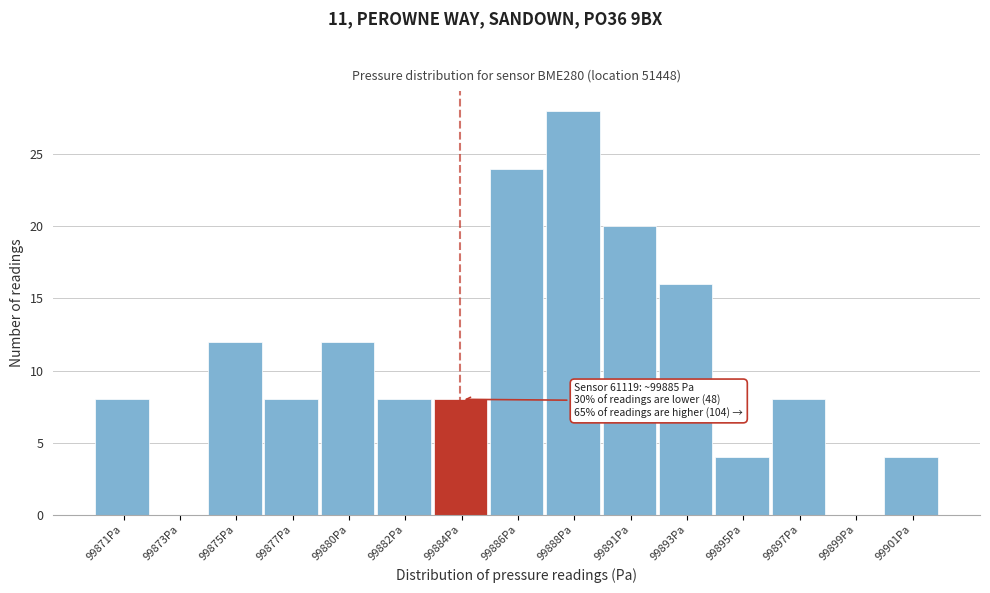

Reading right to left, transcribe all the data shown in this chart.

99901Pa=4	99899Pa=0	99897Pa=8	99895Pa=4	99893Pa=16	99891Pa=20	99888Pa=28	99886Pa=24	99884Pa=8	99882Pa=8	99880Pa=12	99877Pa=8	99875Pa=12	99873Pa=0	99871Pa=8